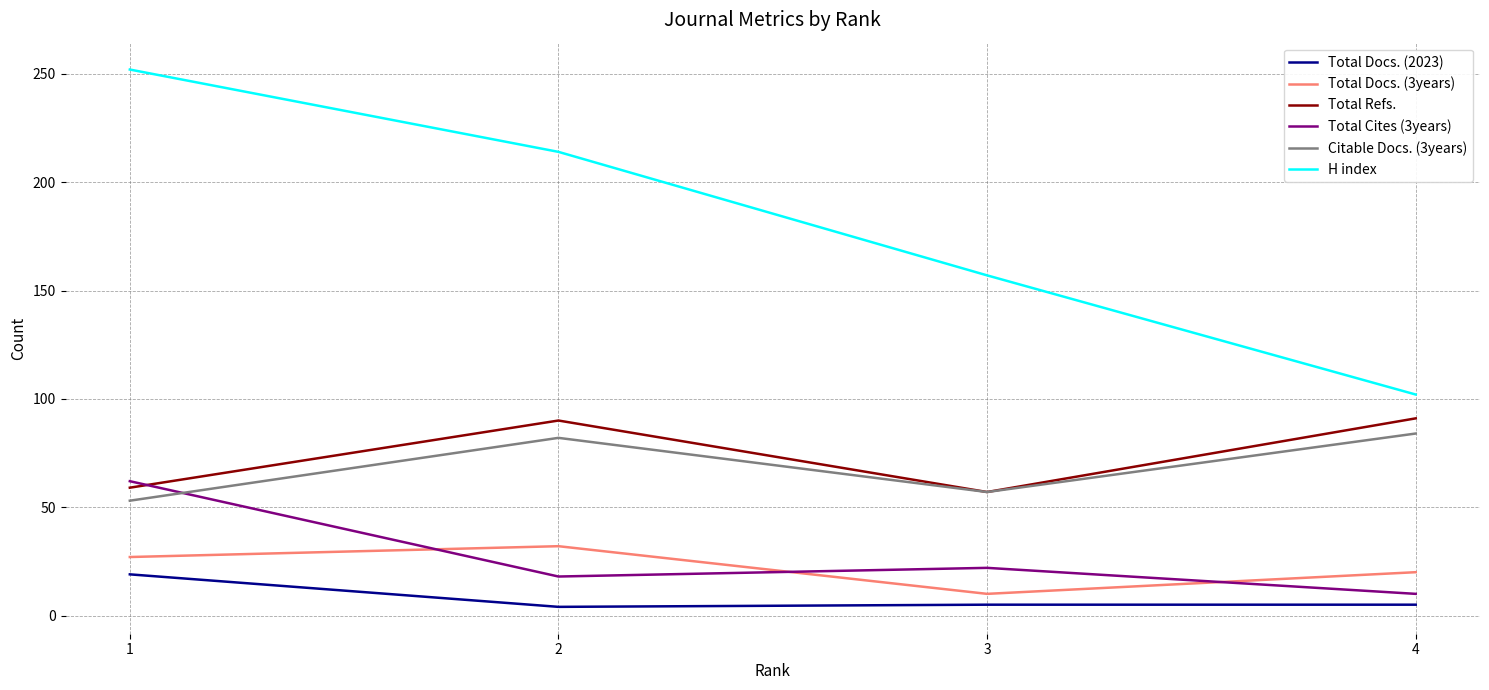

What is the difference between the second highest and minimum values in the Total Refs. series?

33